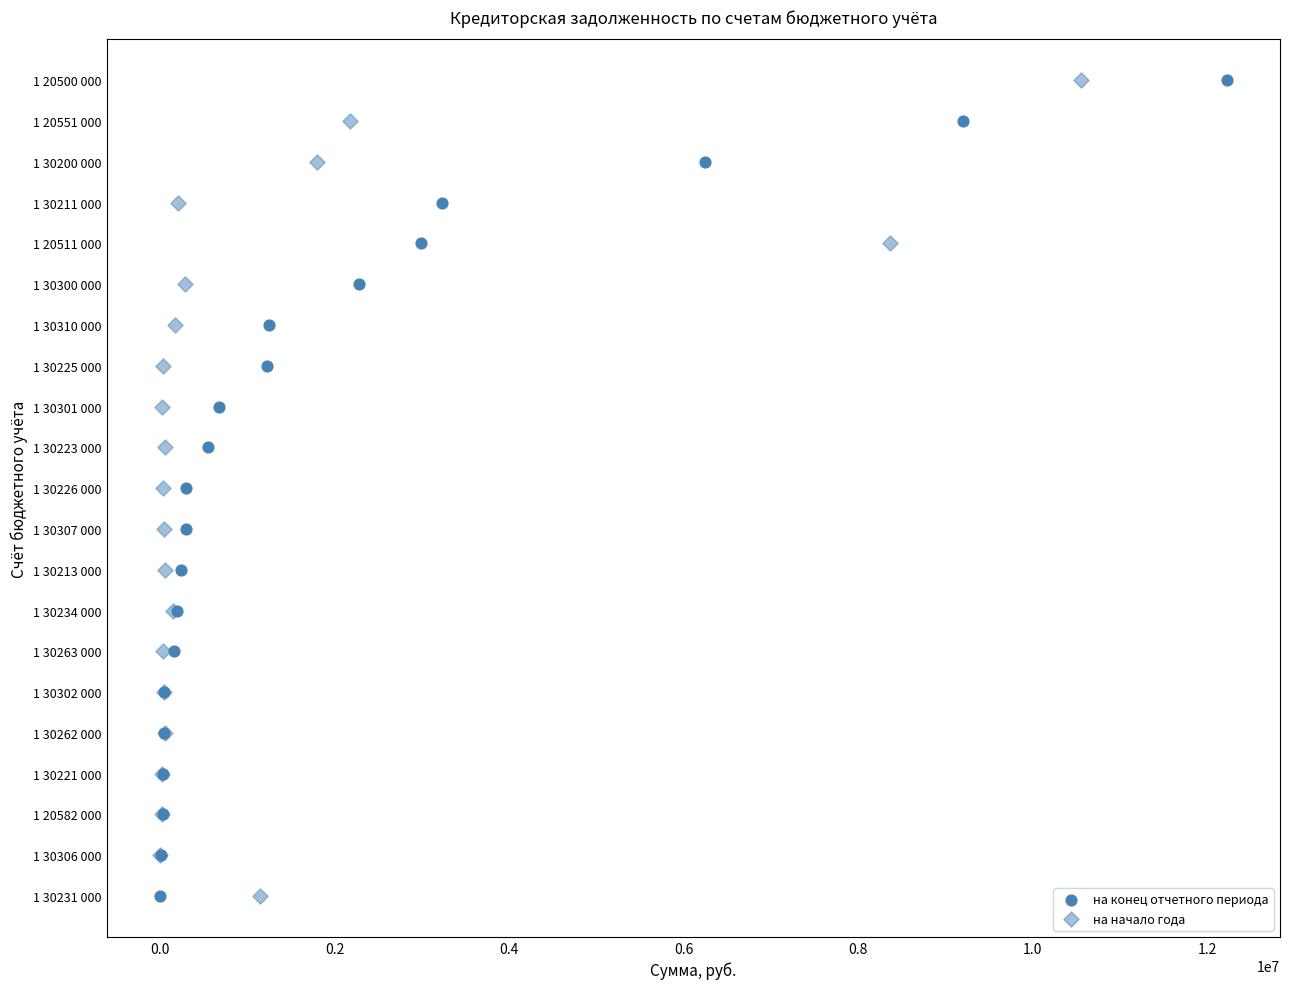

Which series reaches the maximum Y coordinate?

на конец отчетного периода